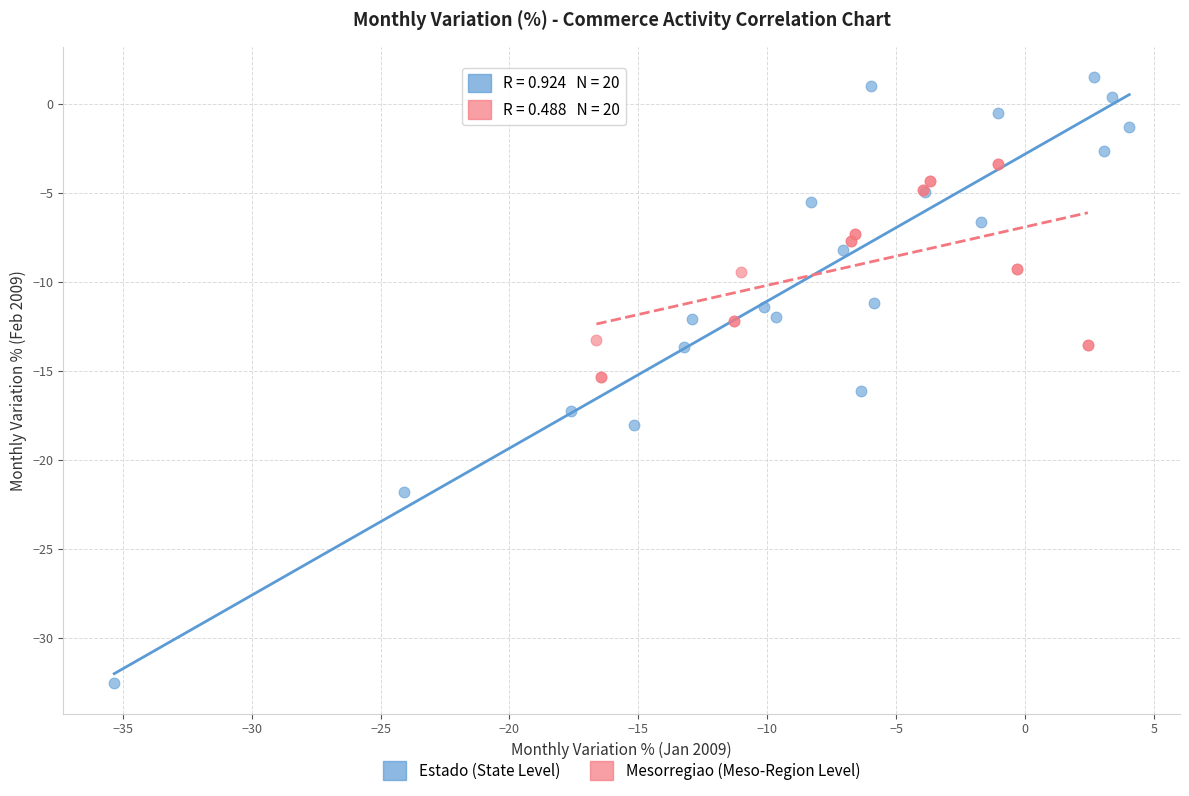

Which series contains the lowest Y value?

Estado (State Level)